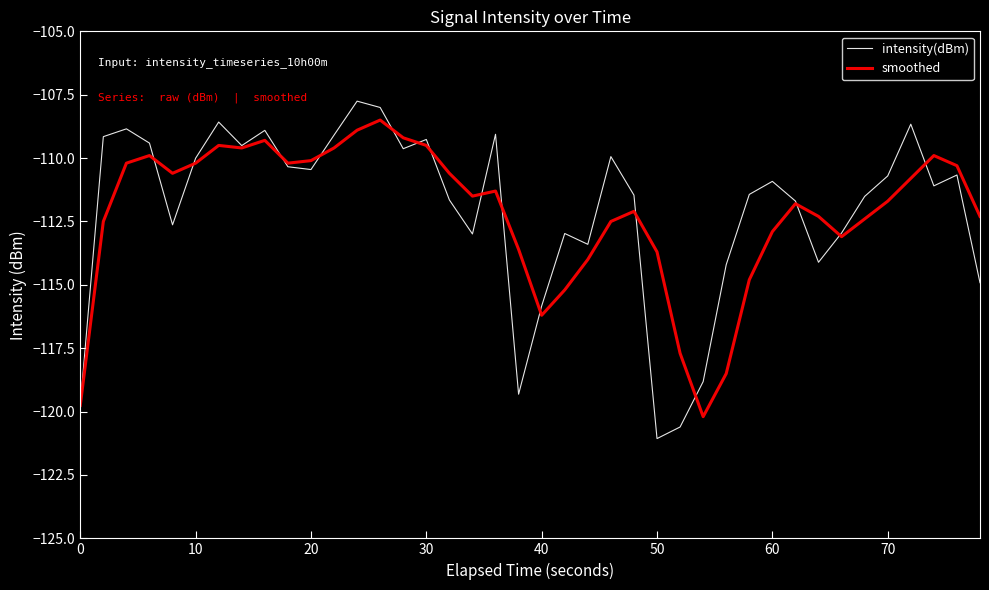

Which series has the widest spread of values?

intensity(dBm)